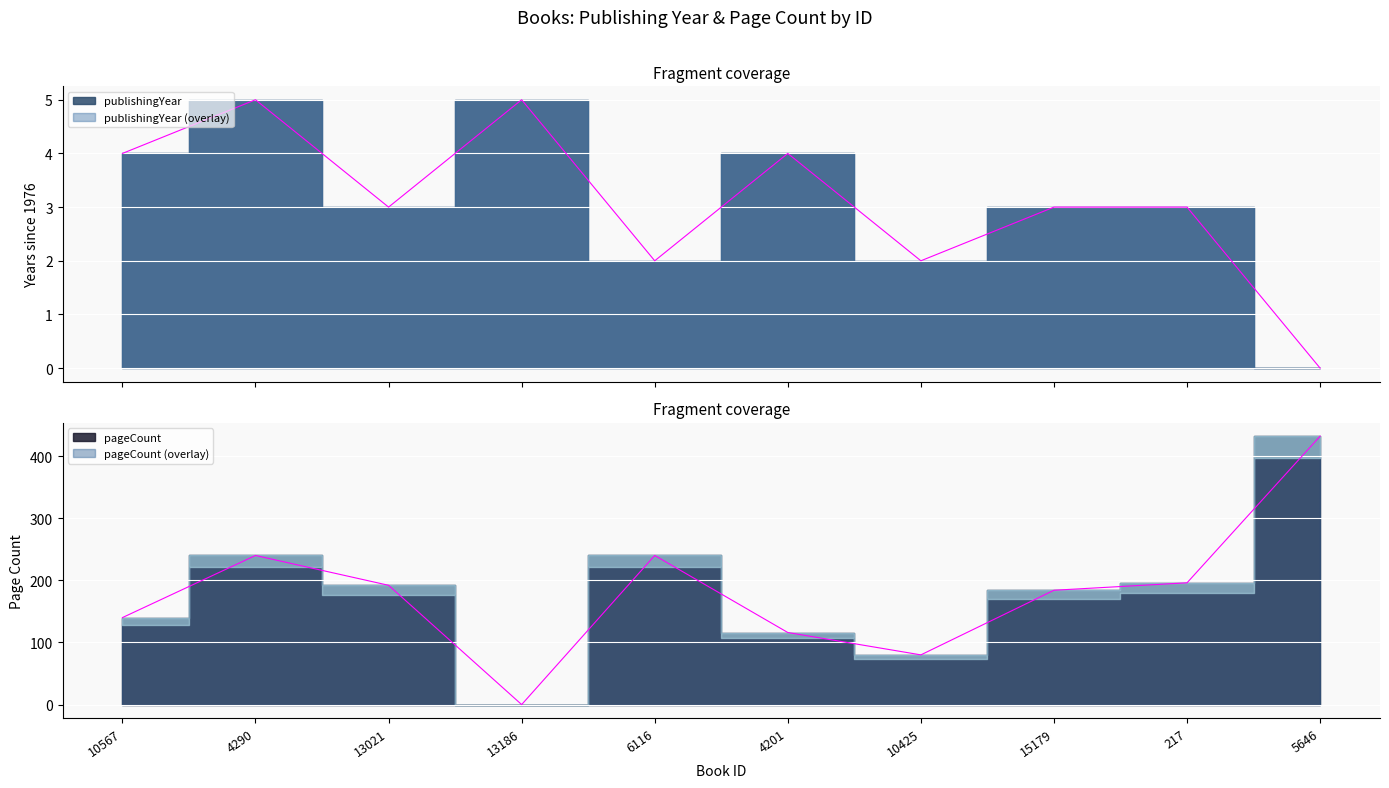

Rank the series by their maximum value, from lowest to highest.

publishingYear, pageCount